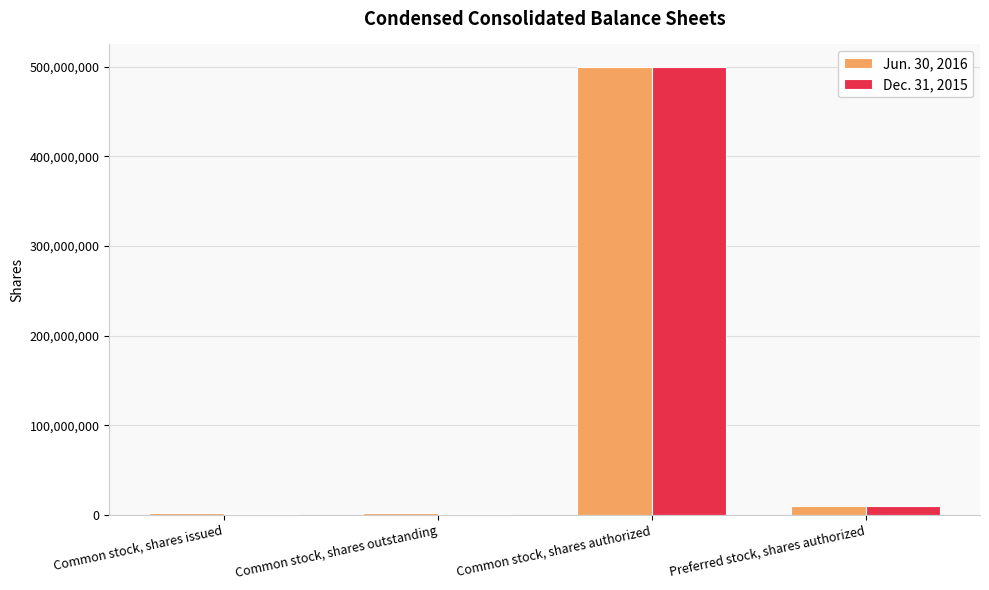

How many groups of bars are there?

4